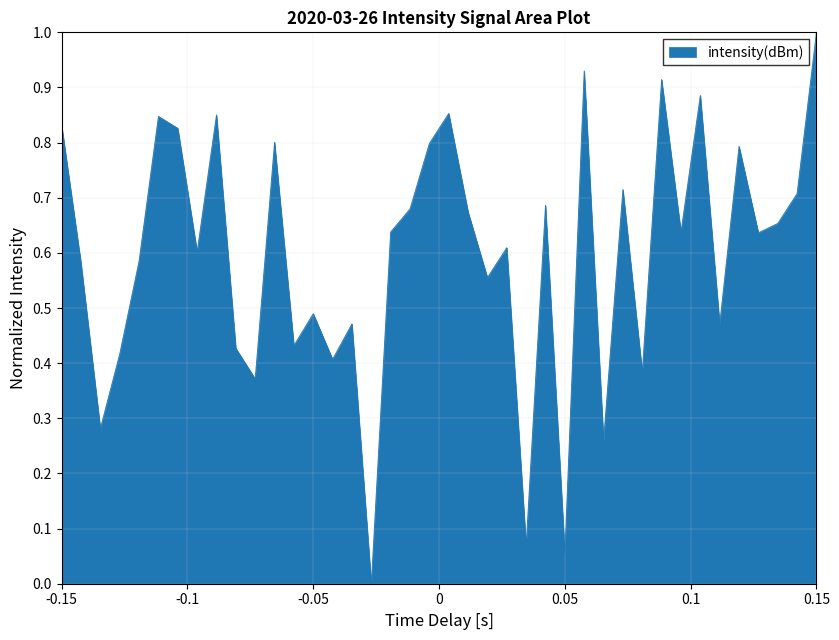

What is the difference between the maximum and minimum values?

1.0